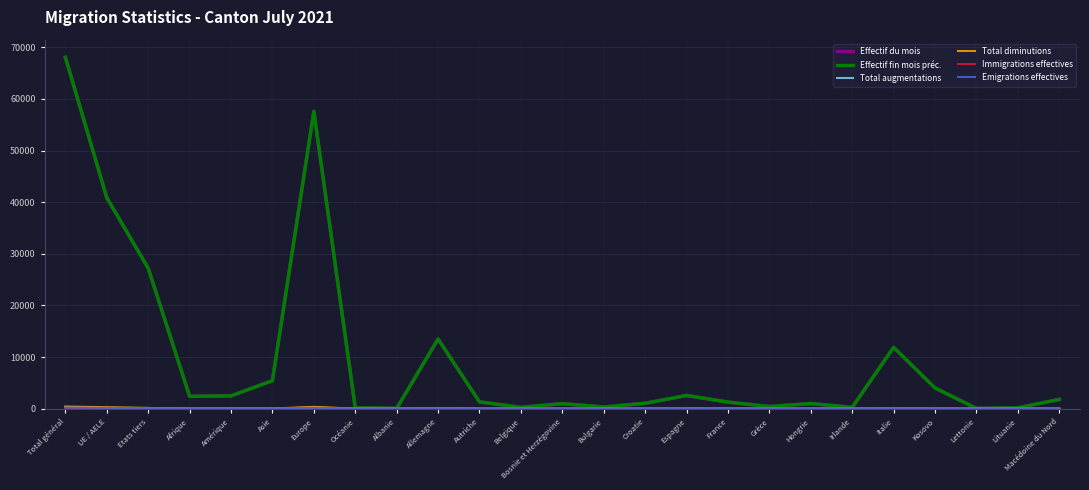

At which category is the sum across all series the highest?

Total général